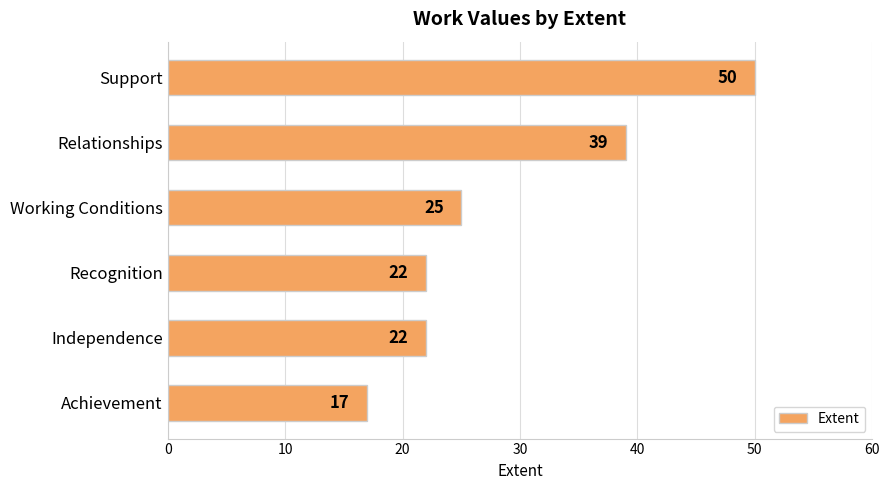

What is the approximate value at Achievement, to the nearest 5?

15